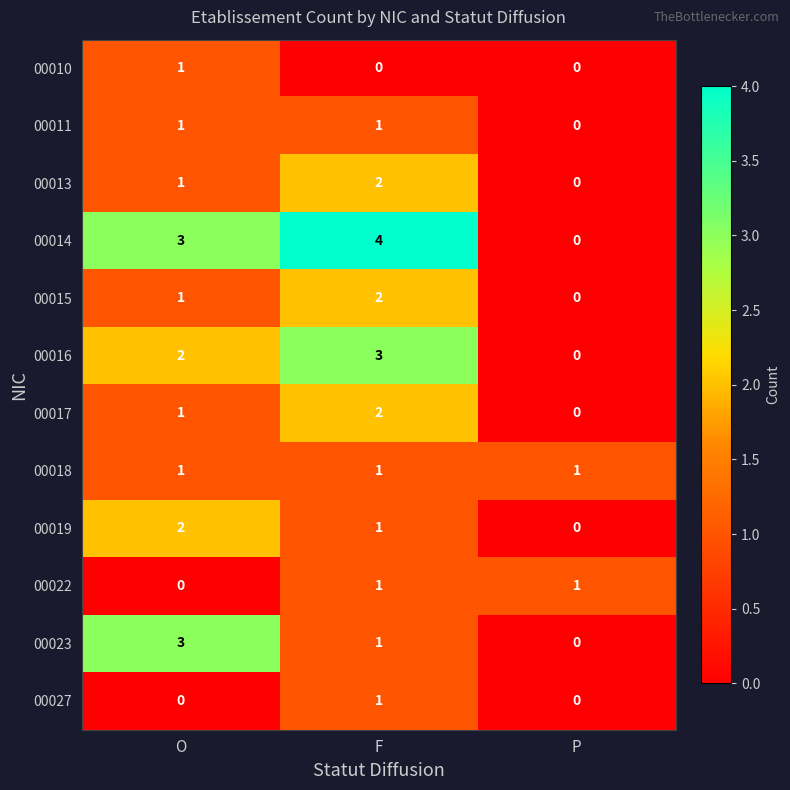

Which series has the widest spread of values?

00014